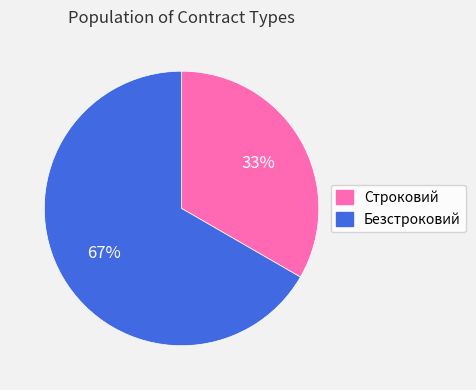

To the nearest percent, what is the combined percentage of Безстроковий and Строковий?

100%